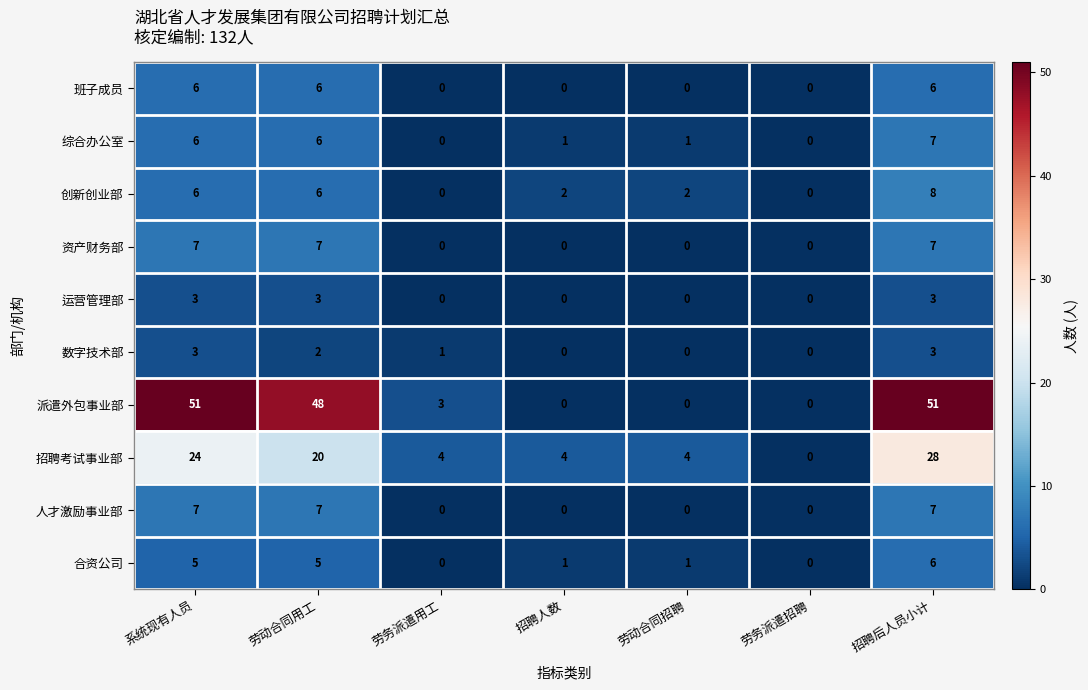

Which series has the largest range (max minus min)?

派遣外包事业部